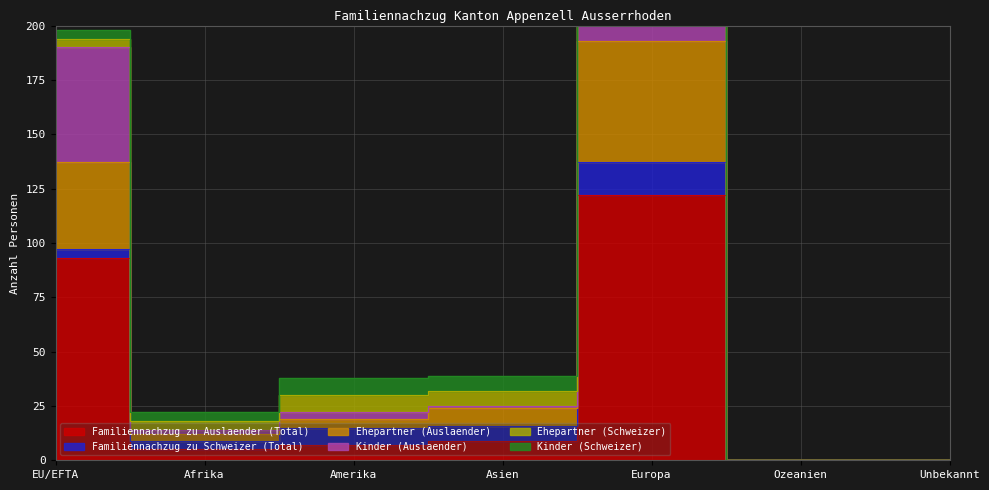

What is the maximum value for Ehepartner (Auslaender)?

193